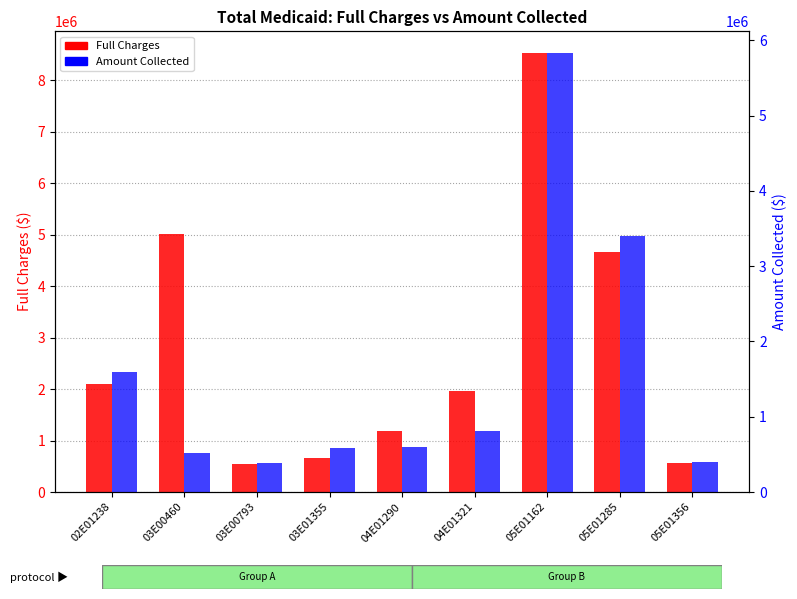

At how many categories does at least one series exceed 3320403?

3